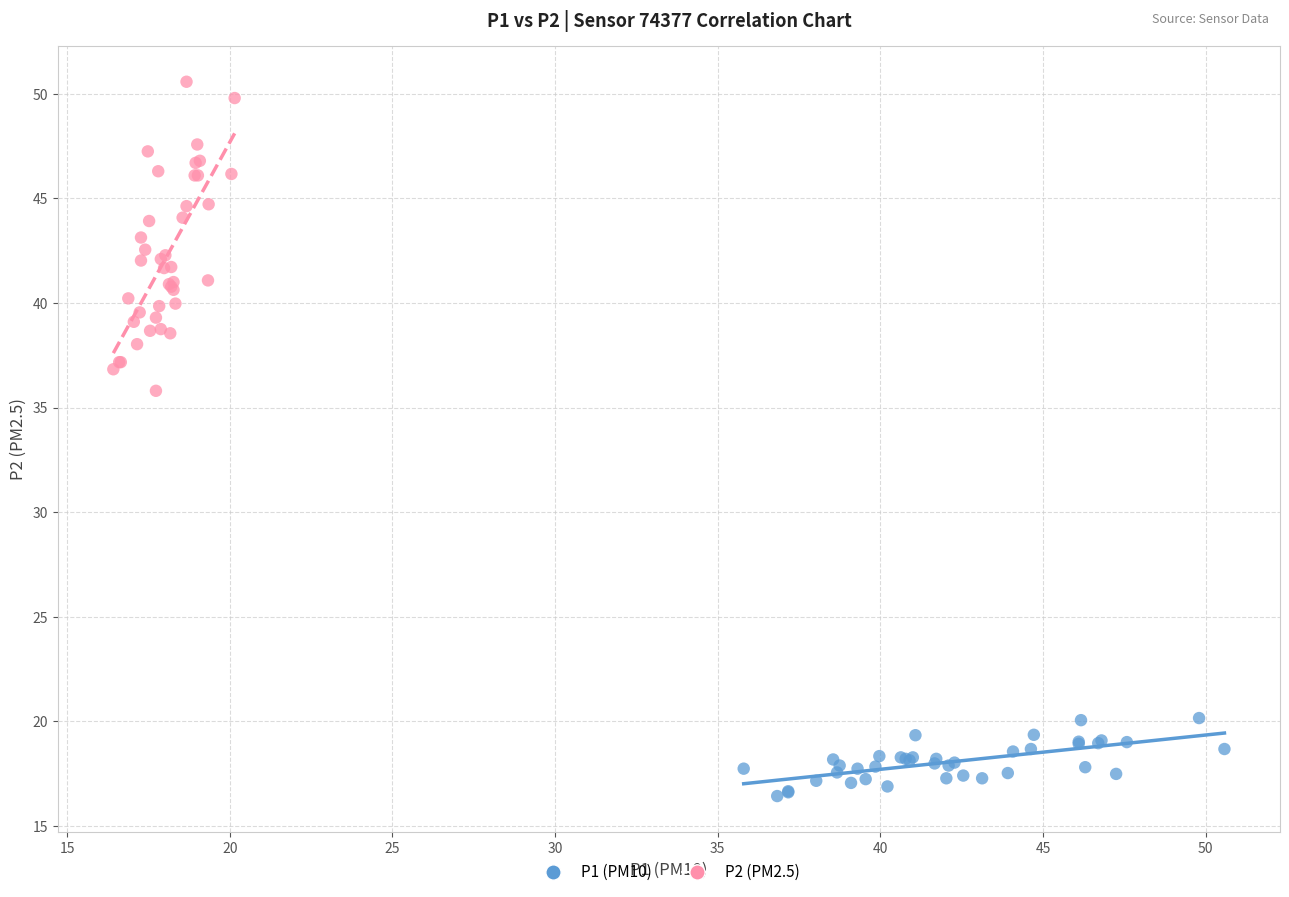

Which series has the widest spread of Y values?

P2 (PM2.5)